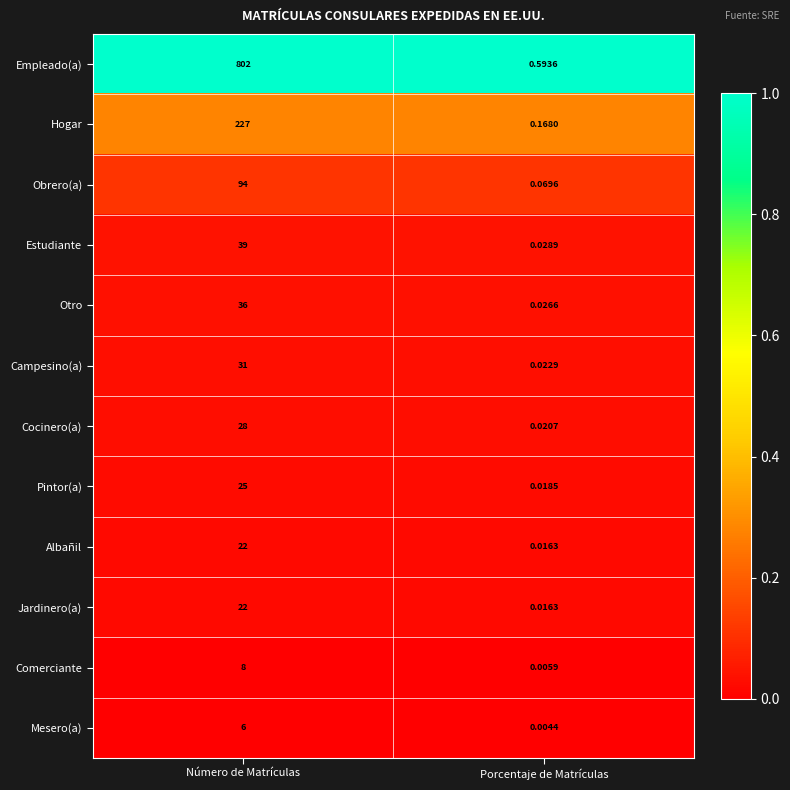

At which category is the sum across all series the highest?

Número de Matrículas